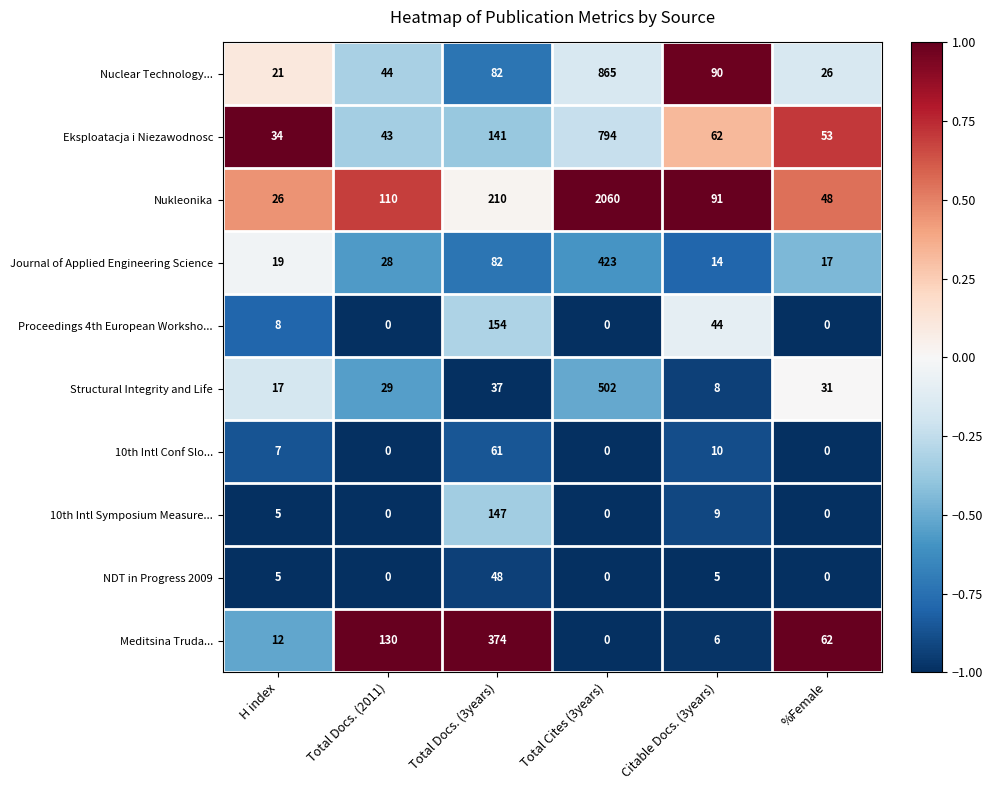

Read the NDT in Progress 2009 value at Total Docs. (3years), to the nearest 10.

50